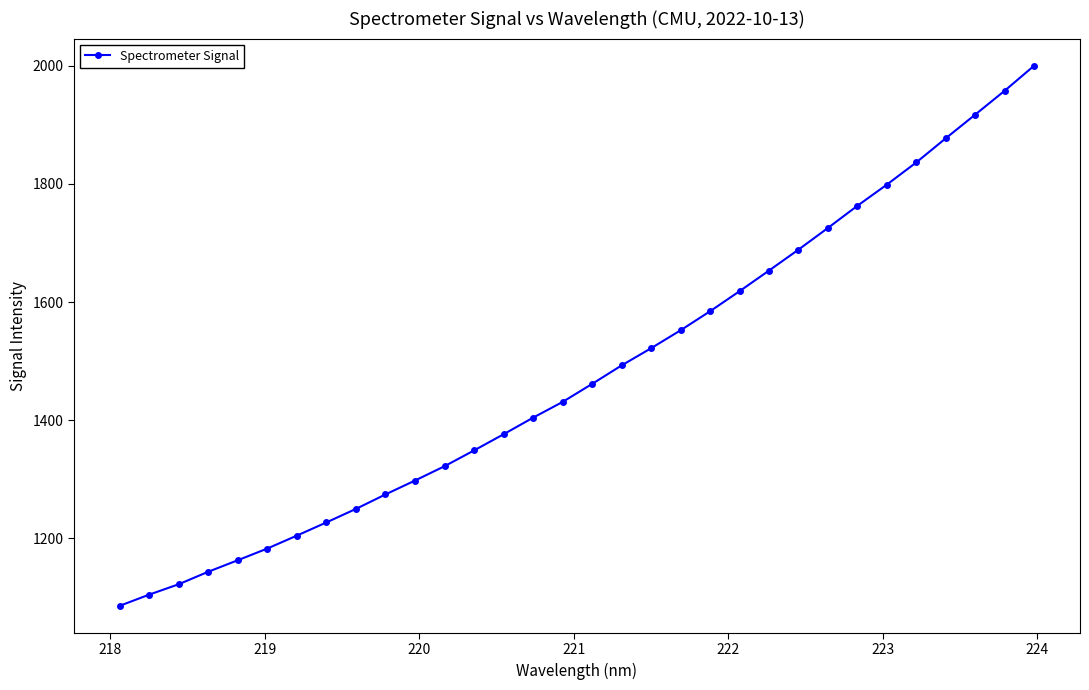

Count the number of values greater than 1461.

16